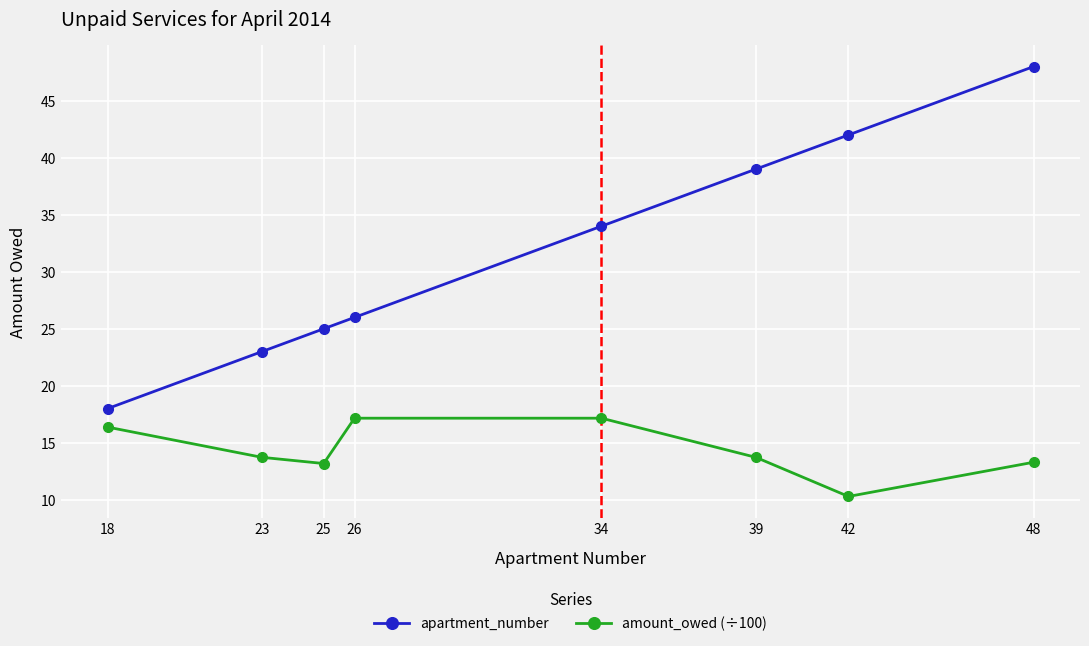

Is the value of apartment_number at 18 greater than the value of amount_owed (÷100) at 25?

Yes